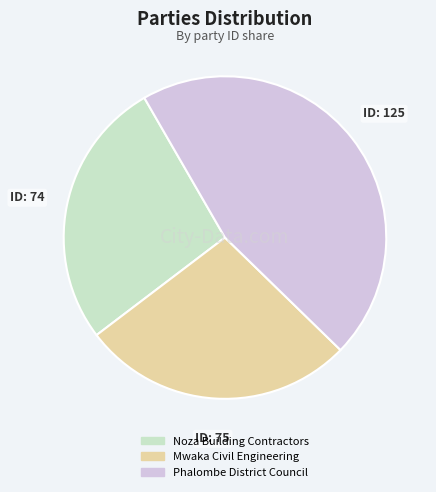

Combined, do Noza Building Contractors and Mwaka Civil Engineering account for over 50%?

Yes